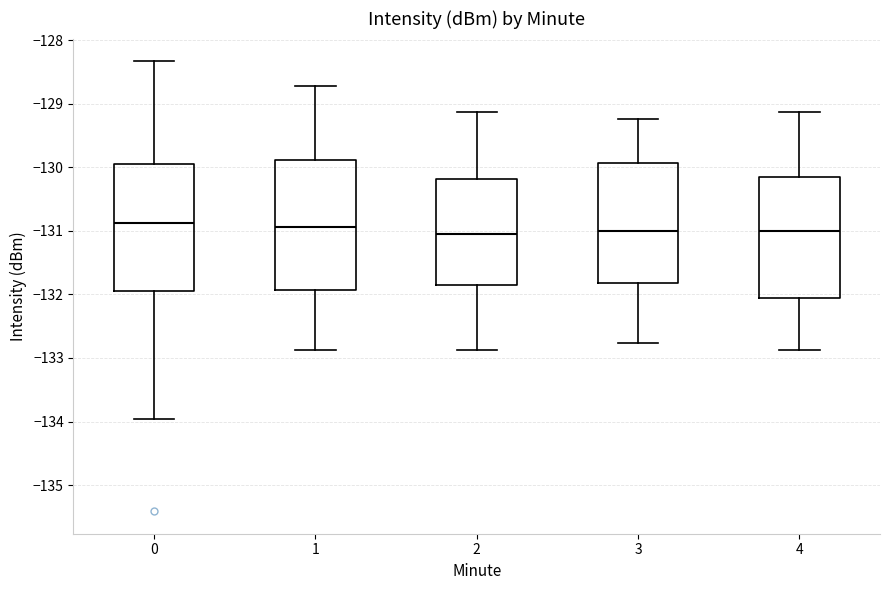

Reading left to right, read every box against the y-axis: the position of its median line, the range the box covers, and the ends of its whiskers. The values are not printed on the chart, so give them approximately, as read against the axis.

0: median -130.9, box -131.9 to -129.9, whiskers -134.0 to -128.3
1: median -130.9, box -131.9 to -129.9, whiskers -132.9 to -128.7
2: median -131.1, box -131.8 to -130.2, whiskers -132.9 to -129.1
3: median -131.0, box -131.8 to -129.9, whiskers -132.8 to -129.2
4: median -131.0, box -132.1 to -130.2, whiskers -132.9 to -129.1